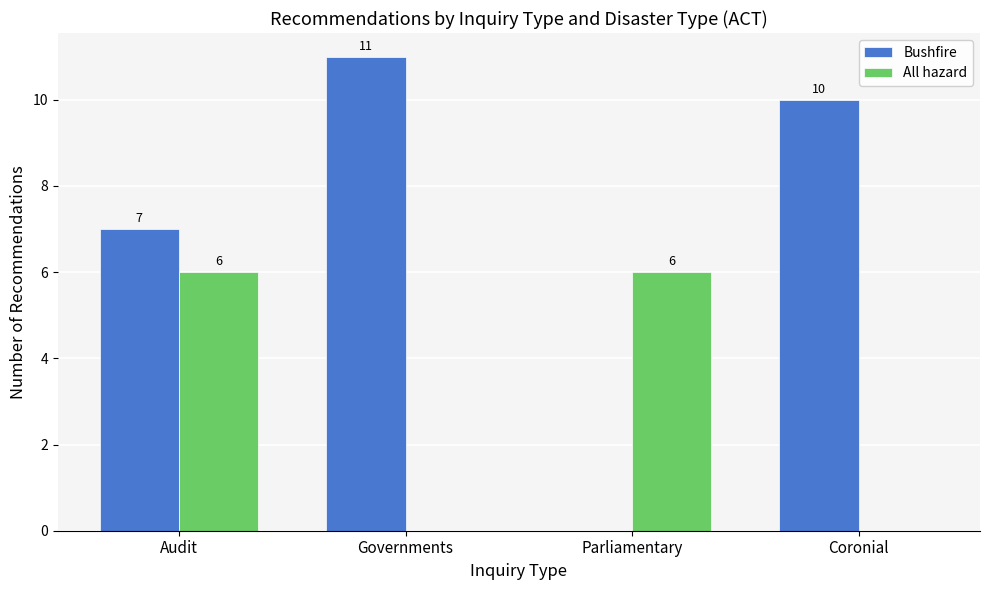

Reading left to right, list all the values displayed in this chart.

Bushfire: 7	11	0	10
All hazard: 6	0	6	0